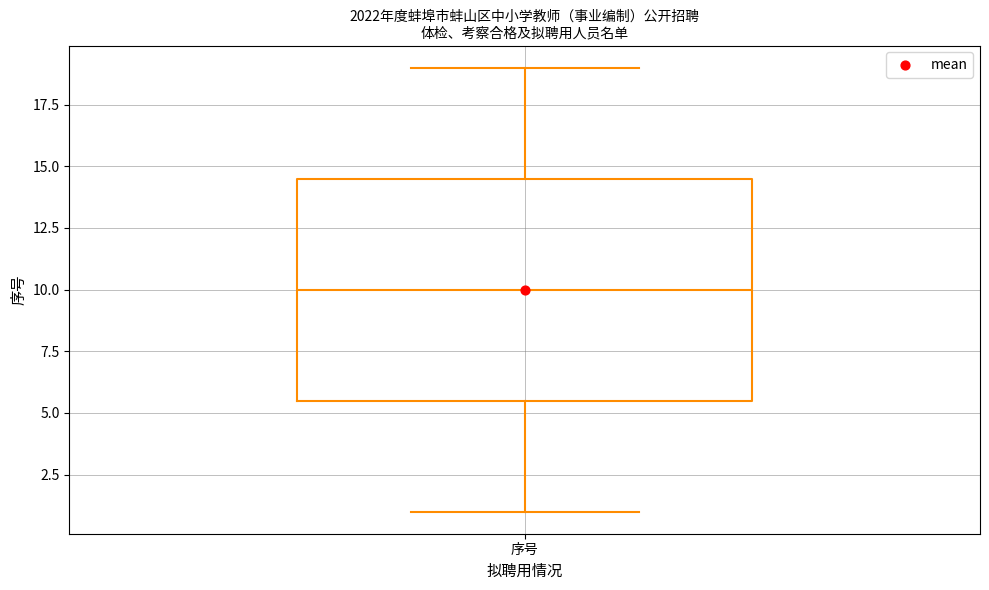

Where does the upper whisker of the box for 序号 end on the y-axis? The values are not printed on the chart, so give them approximately, as read against the axis.

19.0